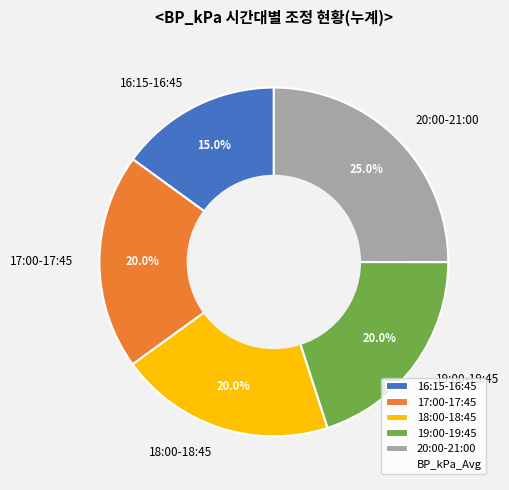

What is the largest slice in the pie chart?

20:00-21:00